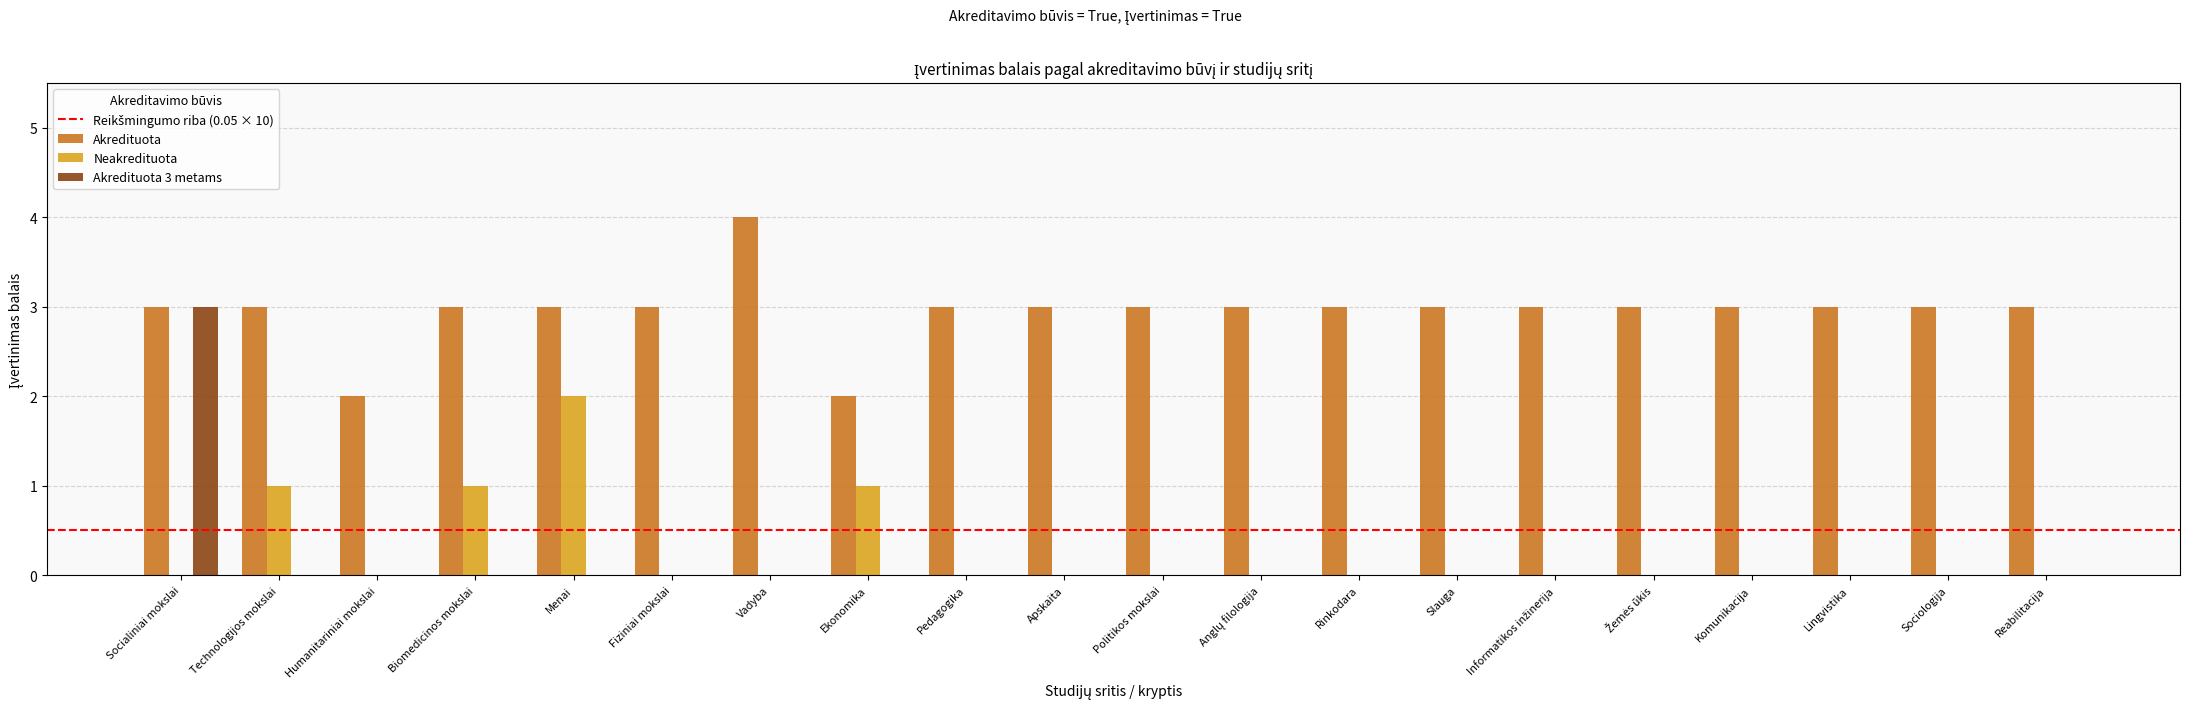

True or false: Akredituota 3 metams has a value of 0 at Politikos mokslai.

True